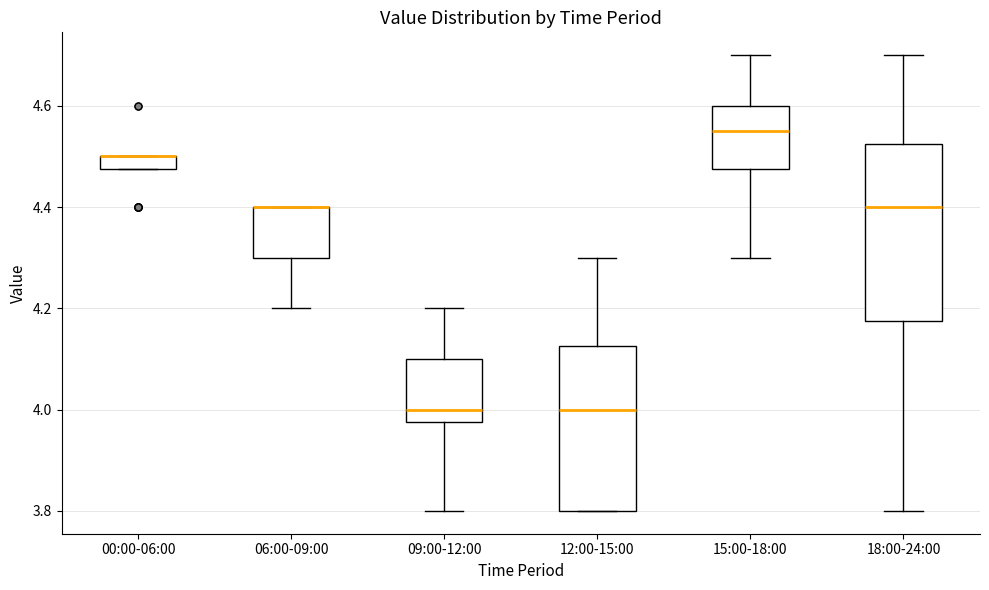

Which box is the tallest, from its lower edge to its upper edge?

18:00-24:00